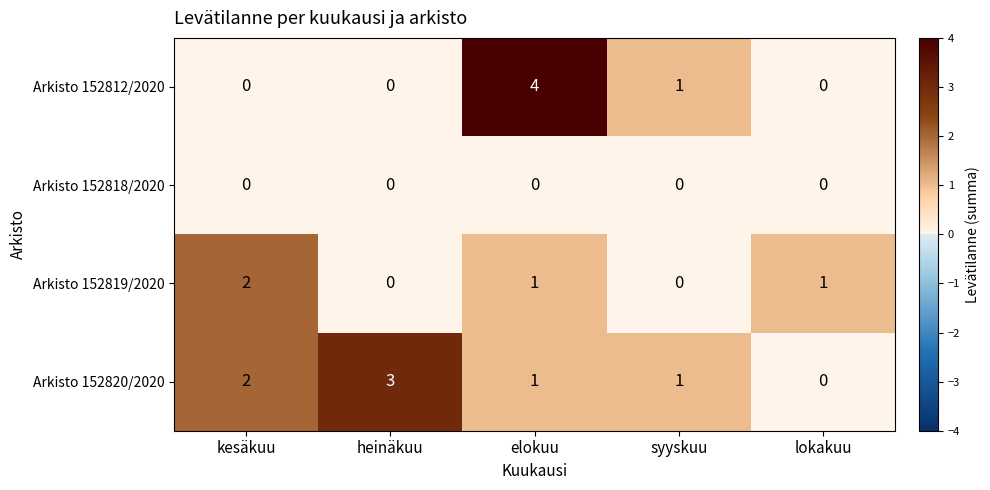

How many values in Arkisto 152820/2020 are above zero?

4